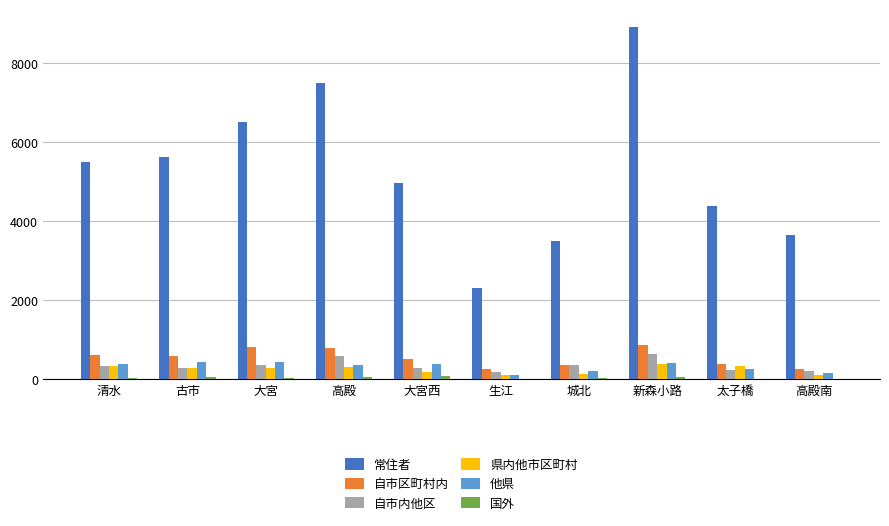

What is the maximum value for 県内他市区町村?

382